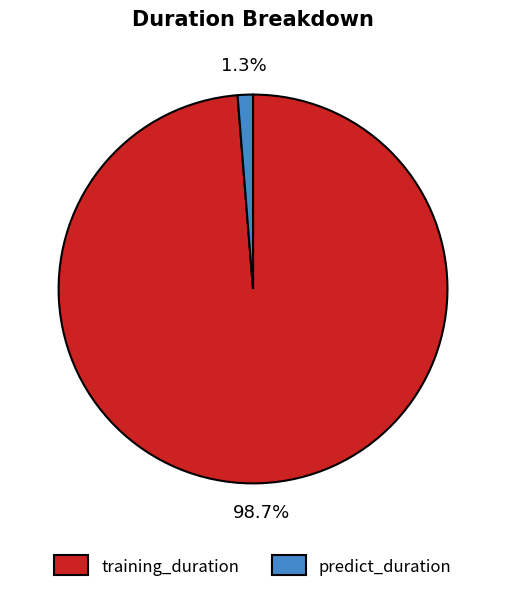

What is the majority slice?

training_duration